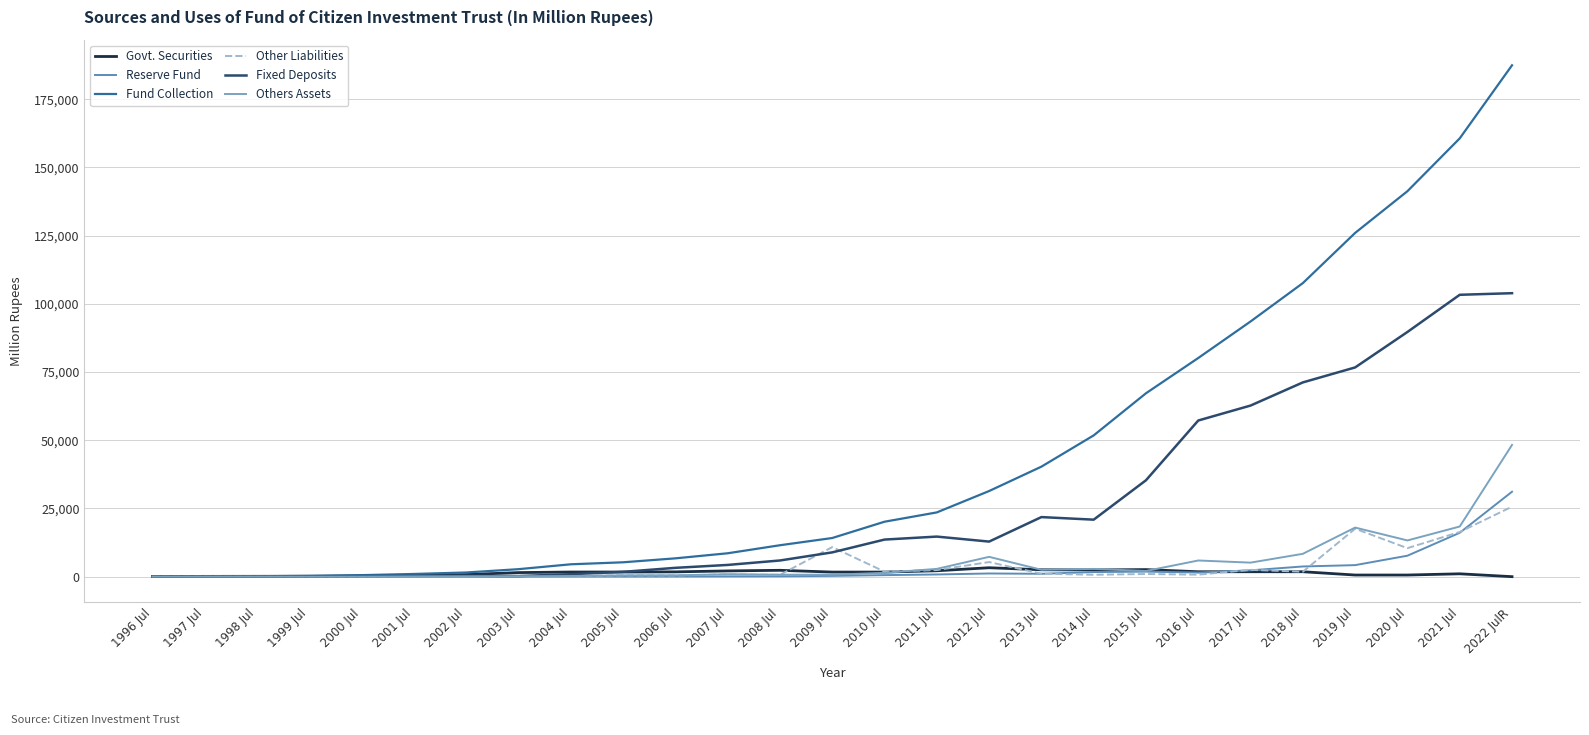

What is the label of the 16th point from the right?

2007 Jul